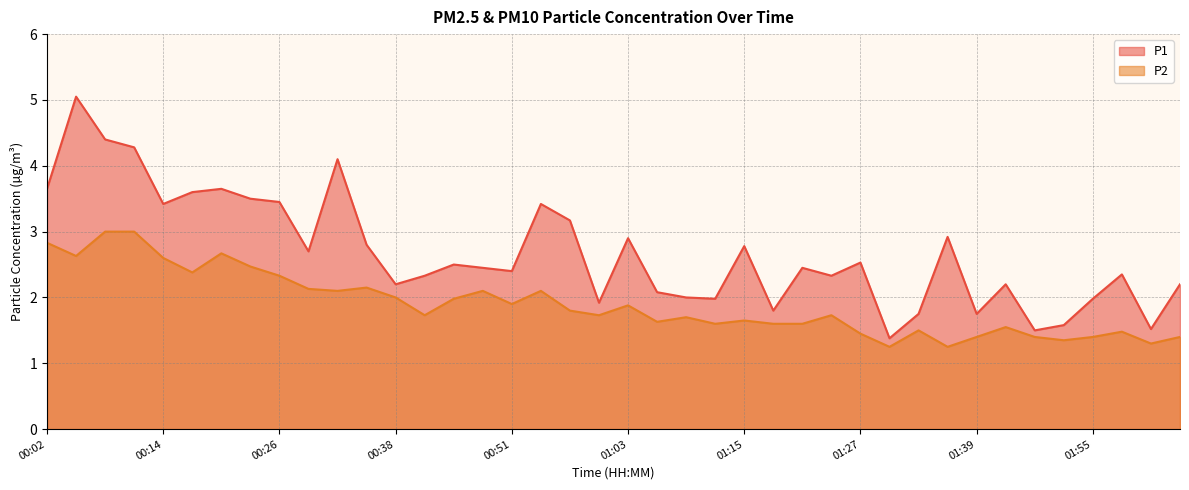

Rank the series by their maximum value, from lowest to highest.

P2, P1